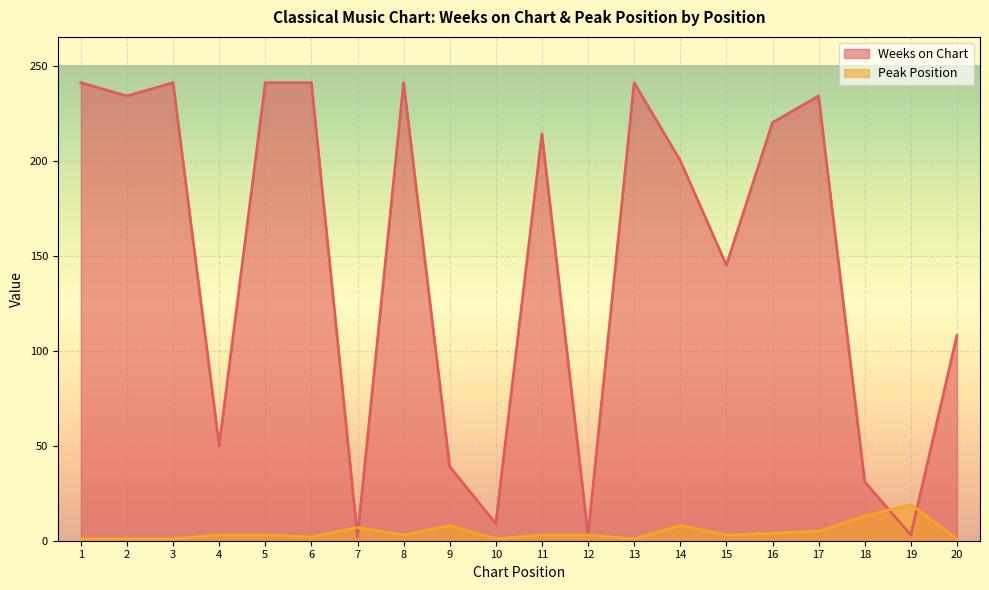

What is the highest value of the Weeks on Chart series?

241